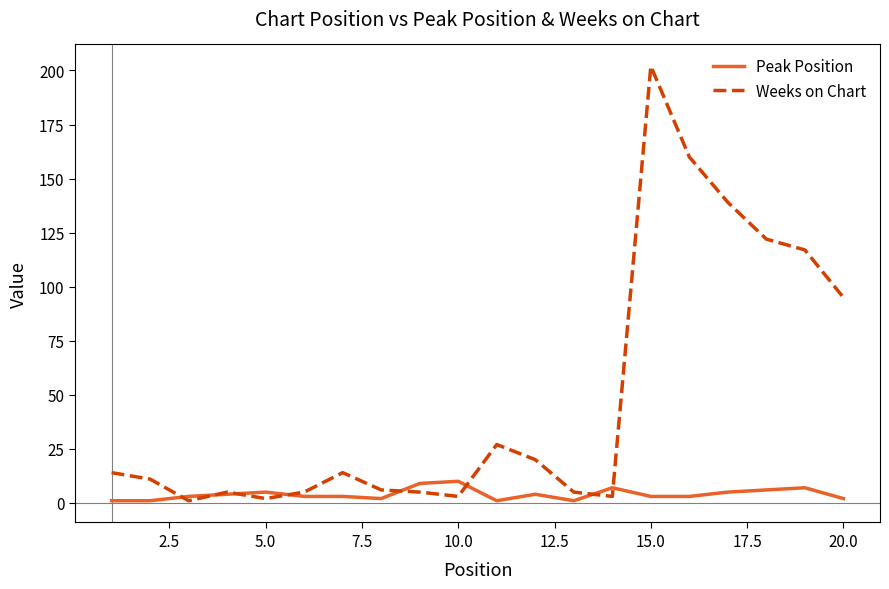

Which series has the largest total across all categories?

Weeks on Chart